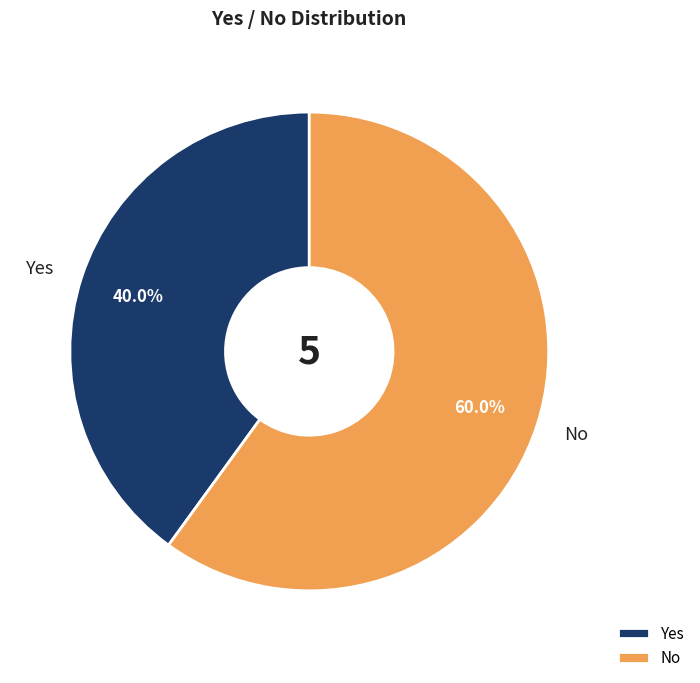

Count the number of slices in the pie.

2